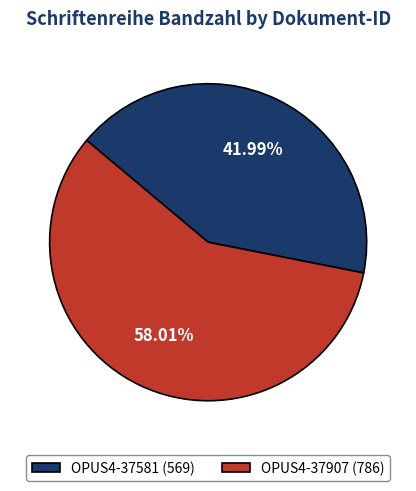

What is the smallest slice in the pie chart?

OPUS4-37581